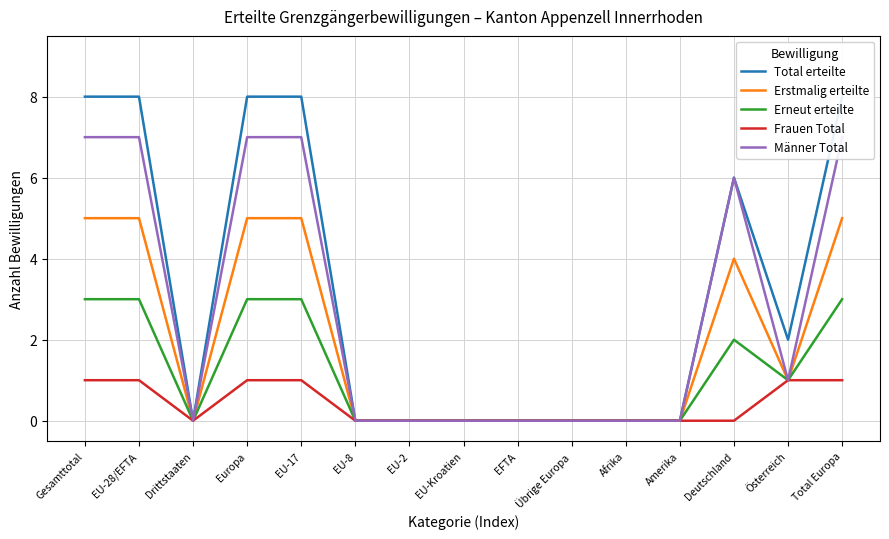

Which category has the highest value across all series?

Gesamttotal